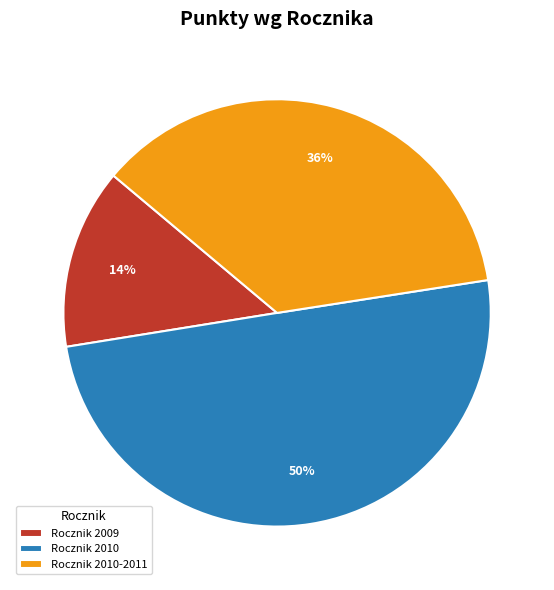

Does Rocznik 2009 represent more than half of the total?

No